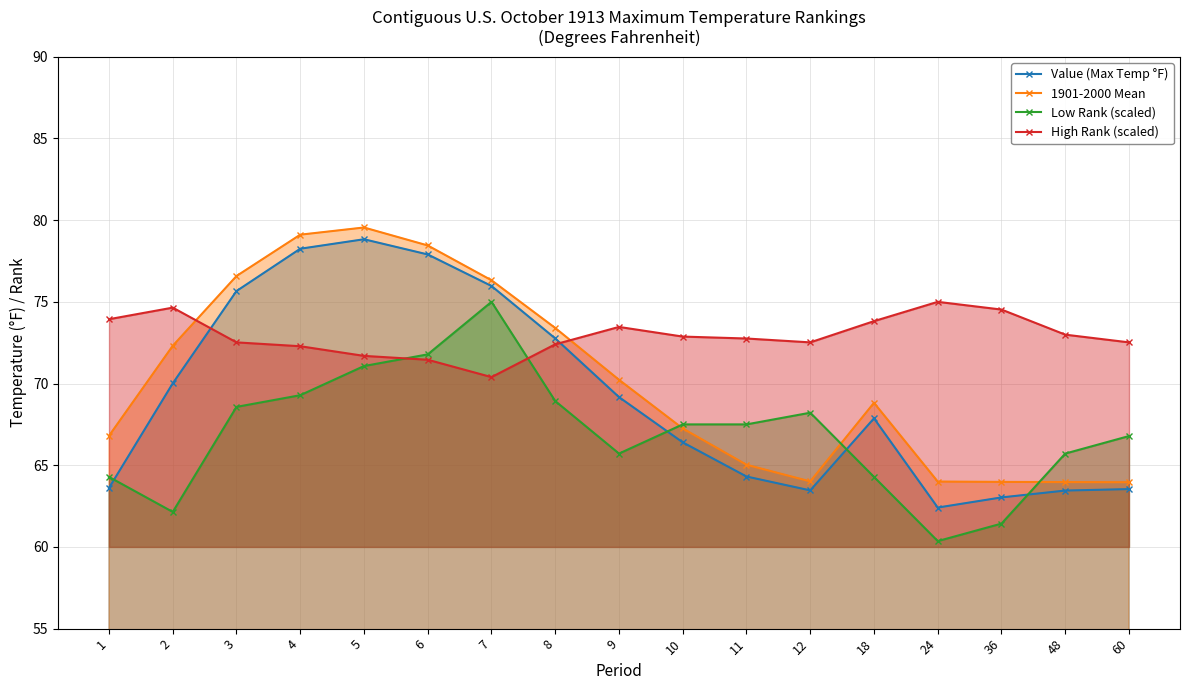

True or false: Value (Max Temp °F) has a value of 63.5 at 48.

True